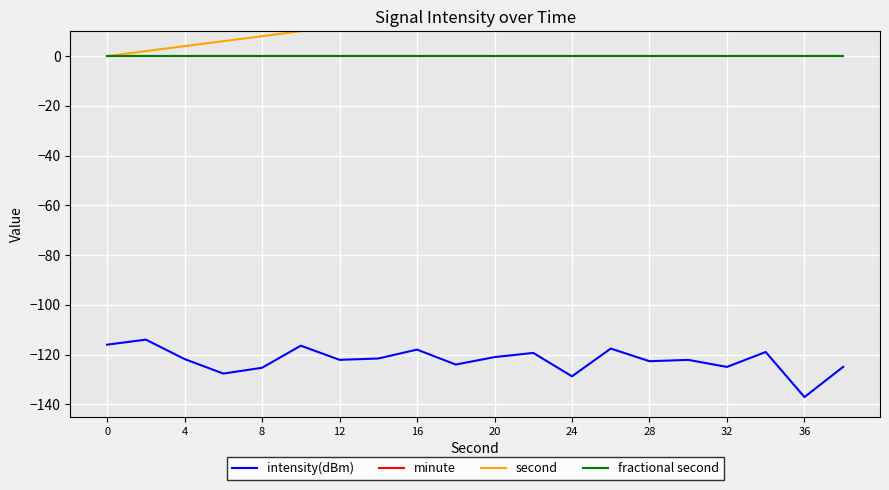

True or false: intensity(dBm) and minute cross at least once.

False